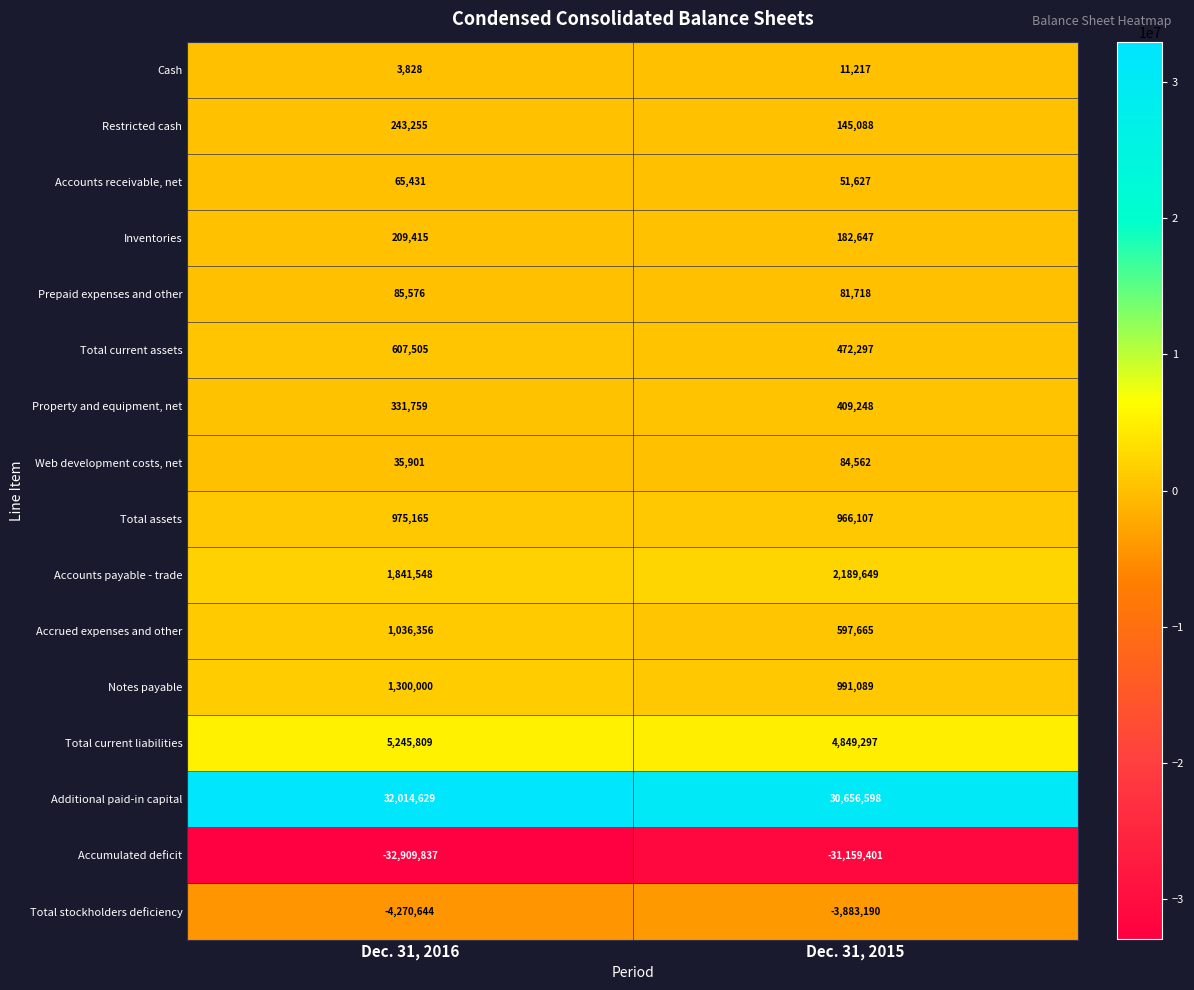

At which category does the chart reach its peak across all series?

Dec. 31, 2016